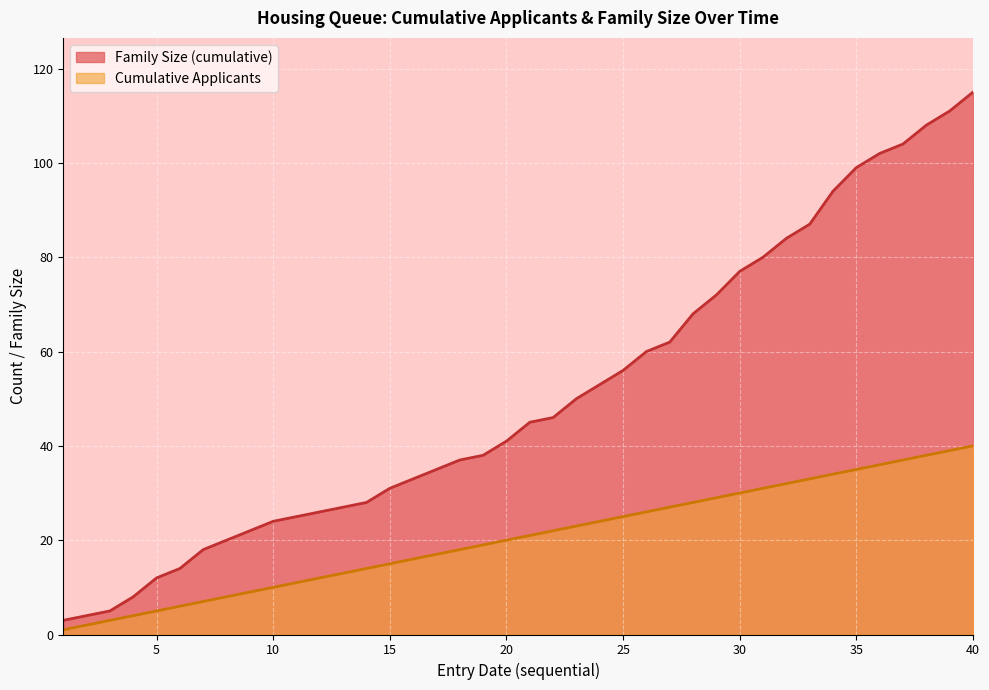

How many lines are shown in the chart?

1